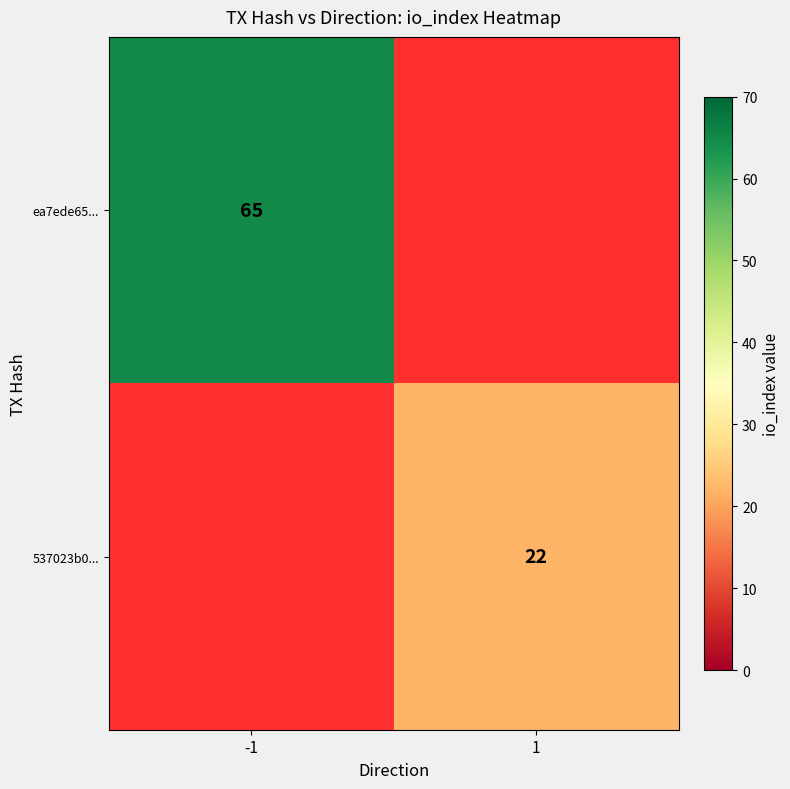

Is it true that 537023b0... equals 34 at 1?

False